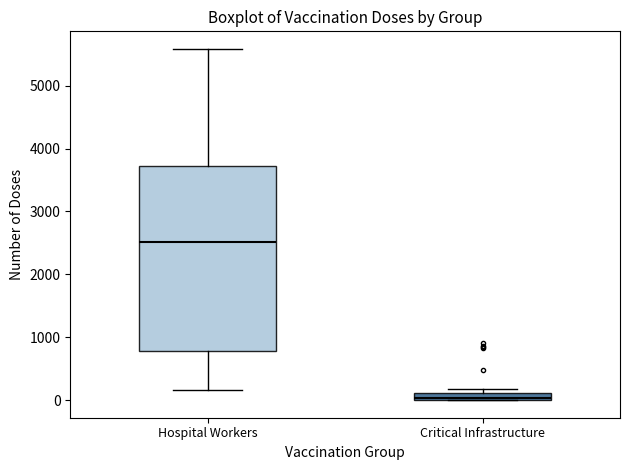

Where does the upper whisker of the box for Hospital Workers end on the y-axis? The values are not printed on the chart, so give them approximately, as read against the axis.

5600